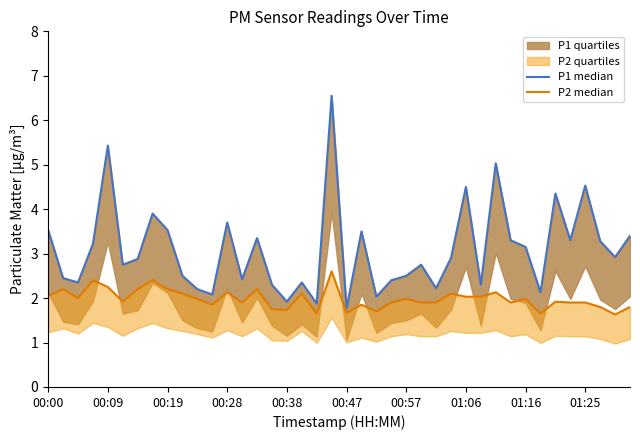

True or false: P2 median and P1 median cross at least once.

False